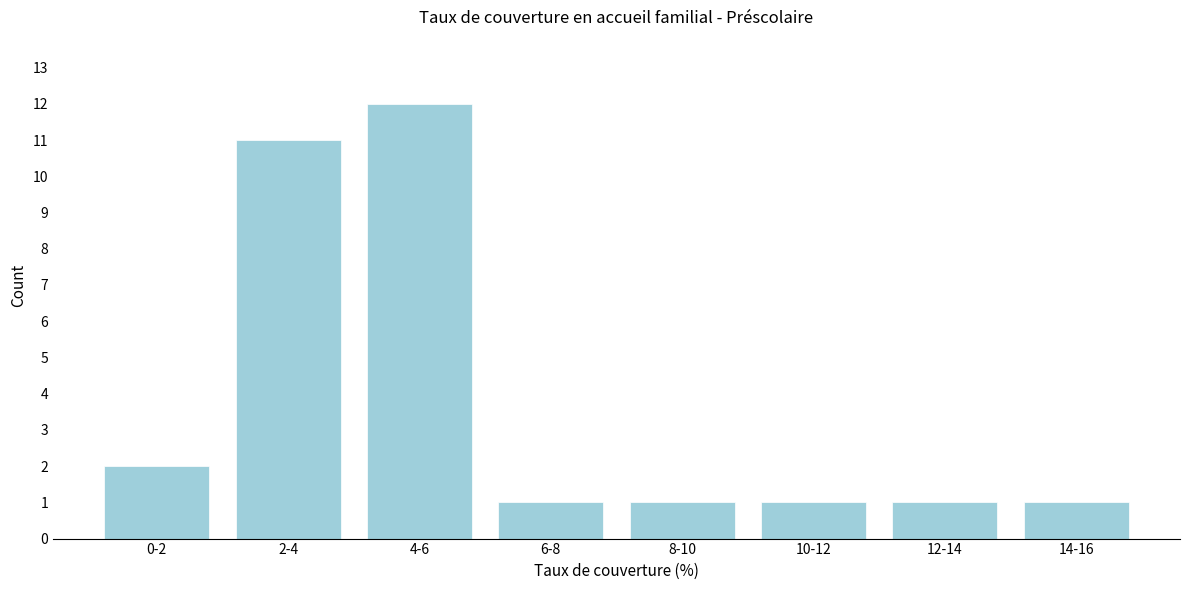

Reading left to right, list all the values displayed in this chart.

0-2=2	2-4=11	4-6=12	6-8=1	8-10=1	10-12=1	12-14=1	14-16=1